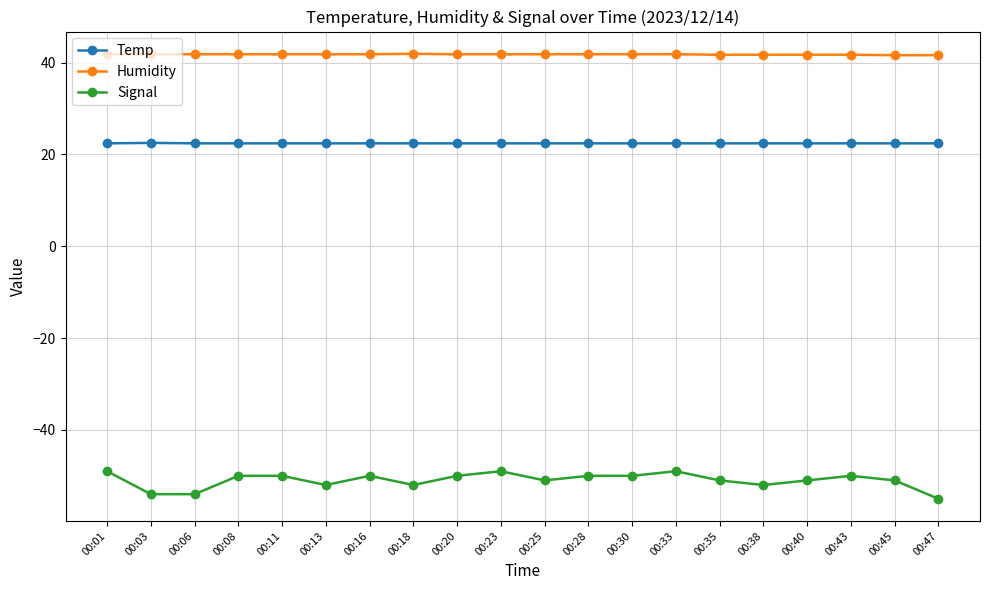

True or false: Signal has a value of -86.6 at 00:20.

False